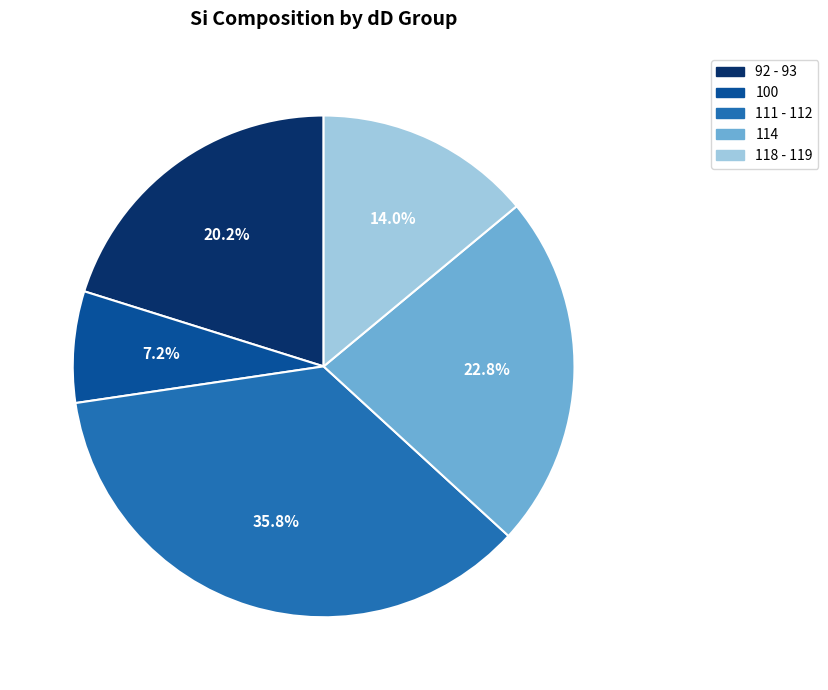

What is the smallest slice in the pie chart?

100